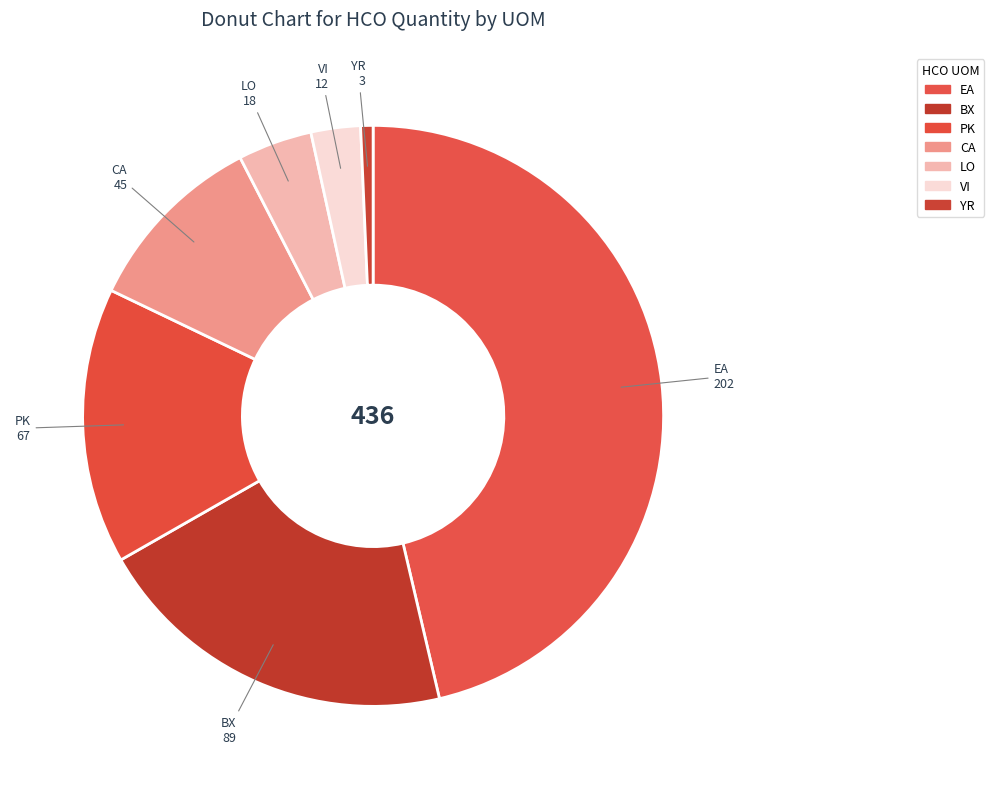

The EA slice represents 39% of the pie. True or false?

False